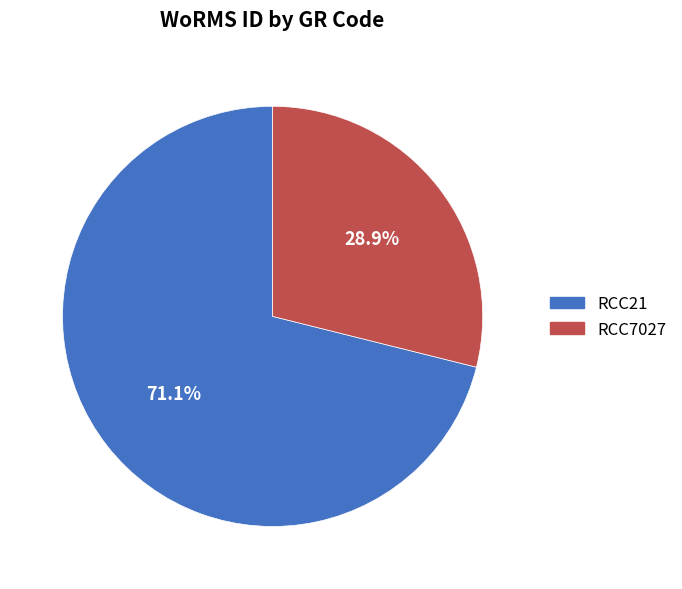

Approximately how many times larger is the value at RCC21 compared to RCC7027?

2.5